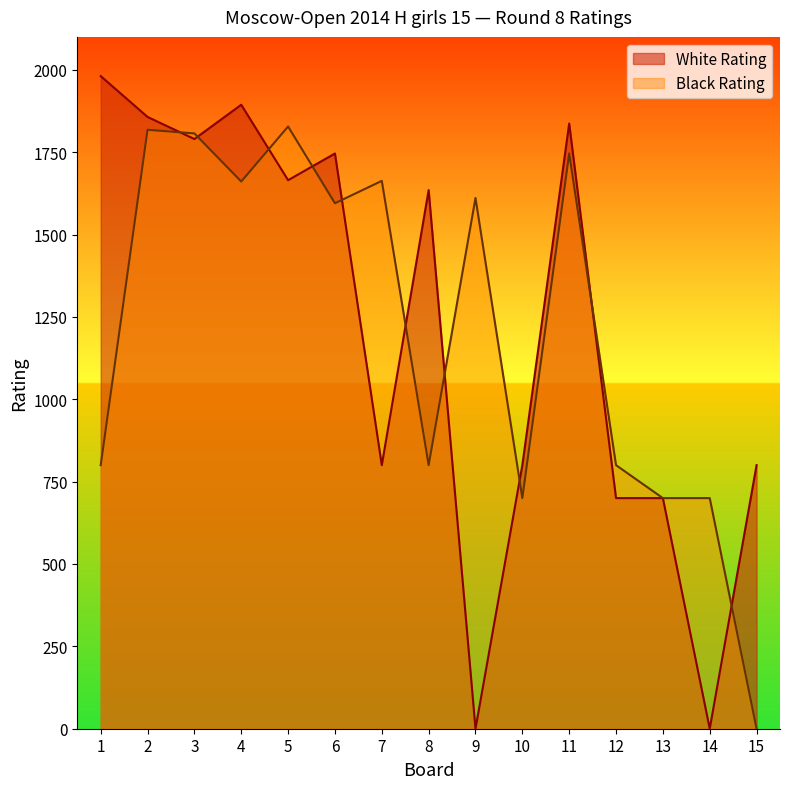

Where do White Rating and Black Rating first cross each other?

2 and 3